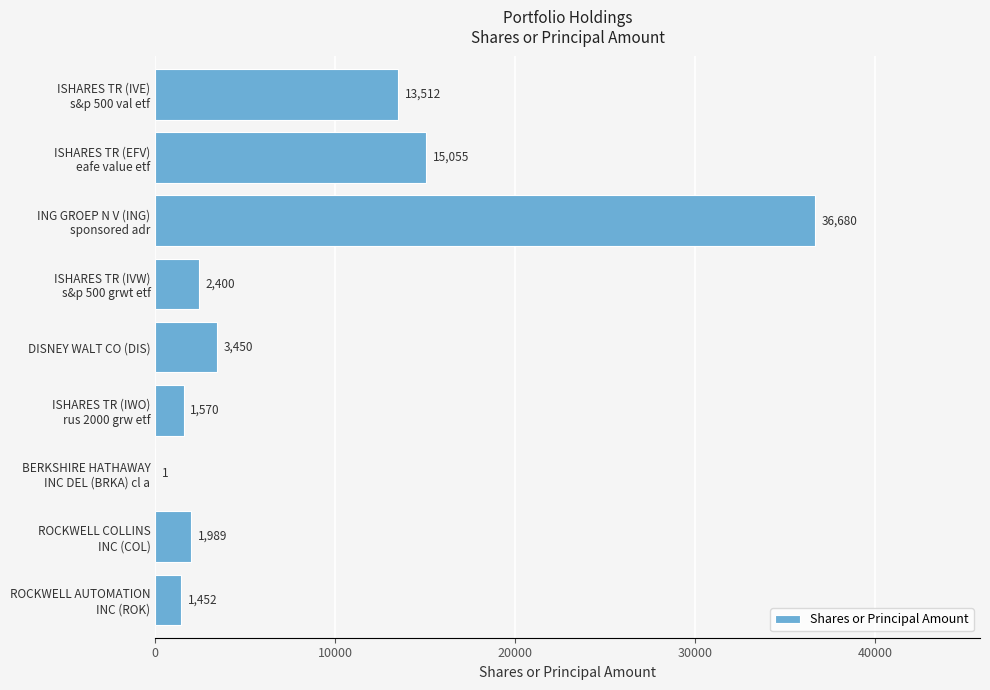

What is the greatest value displayed?

36680